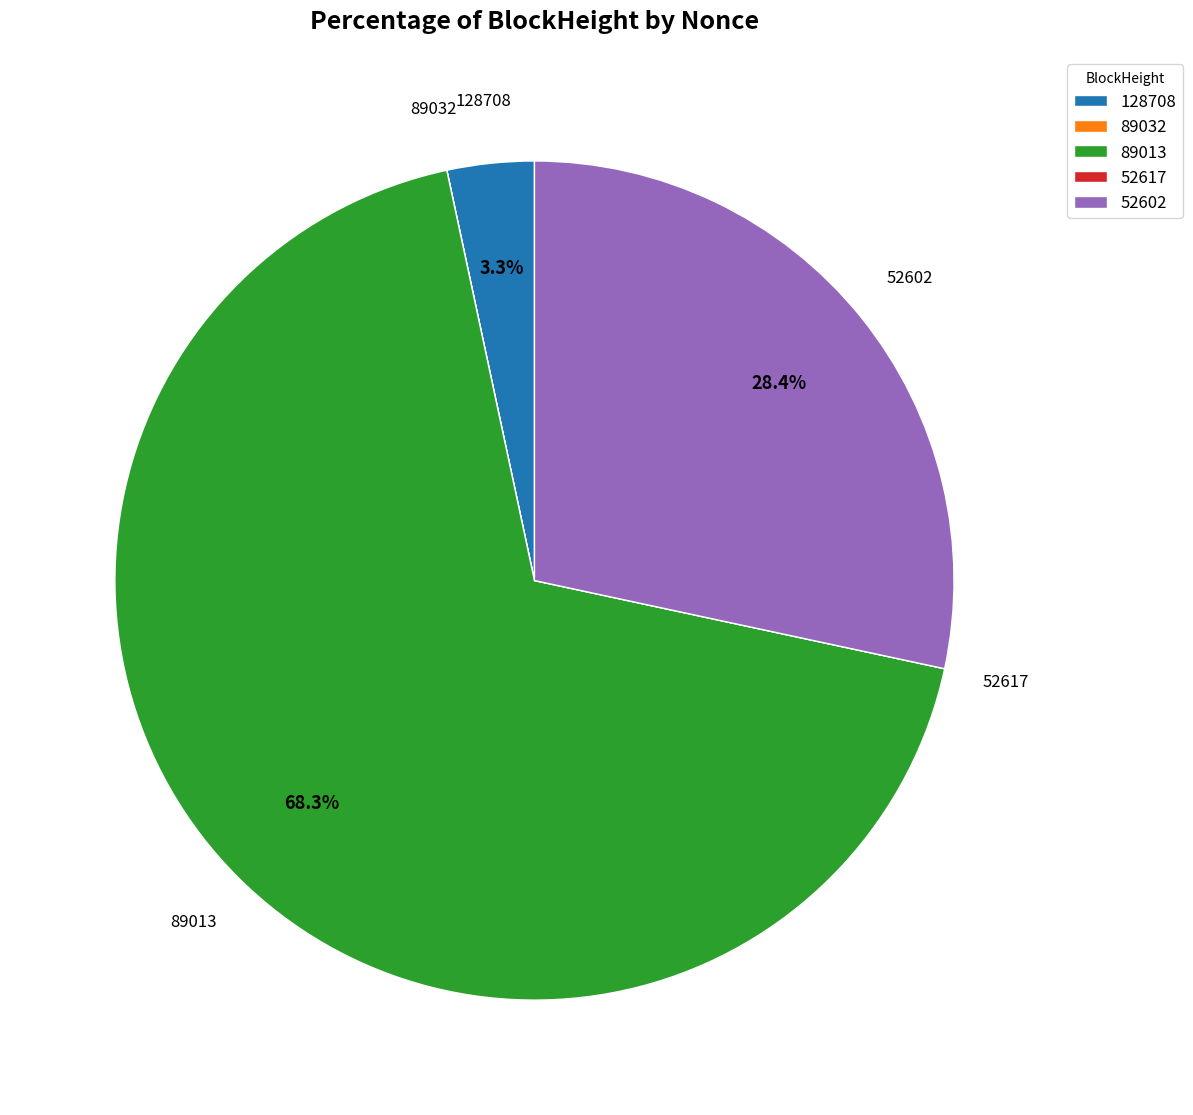

To the nearest percent, what is the difference between the largest and smallest slice percentages?

68%